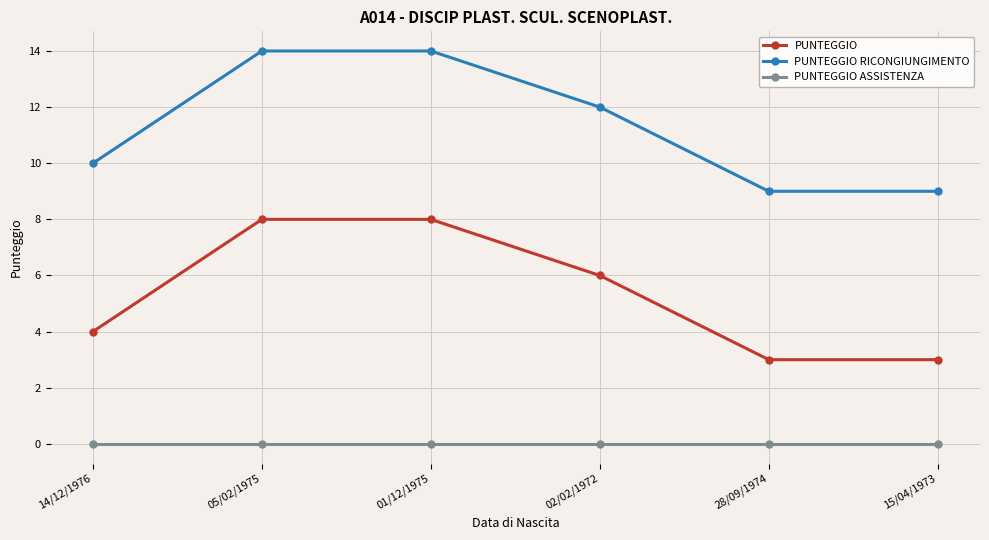

The PUNTEGGIO ASSISTENZA series shows 0 at 15/04/1973. True or false?

True